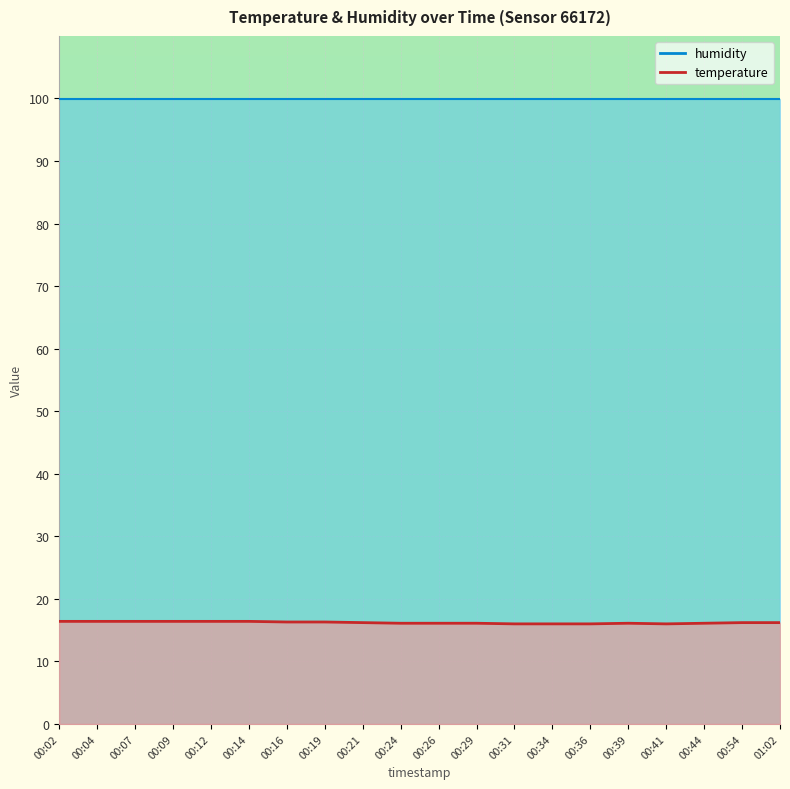

What is the difference between the maximum and minimum values?

0.4